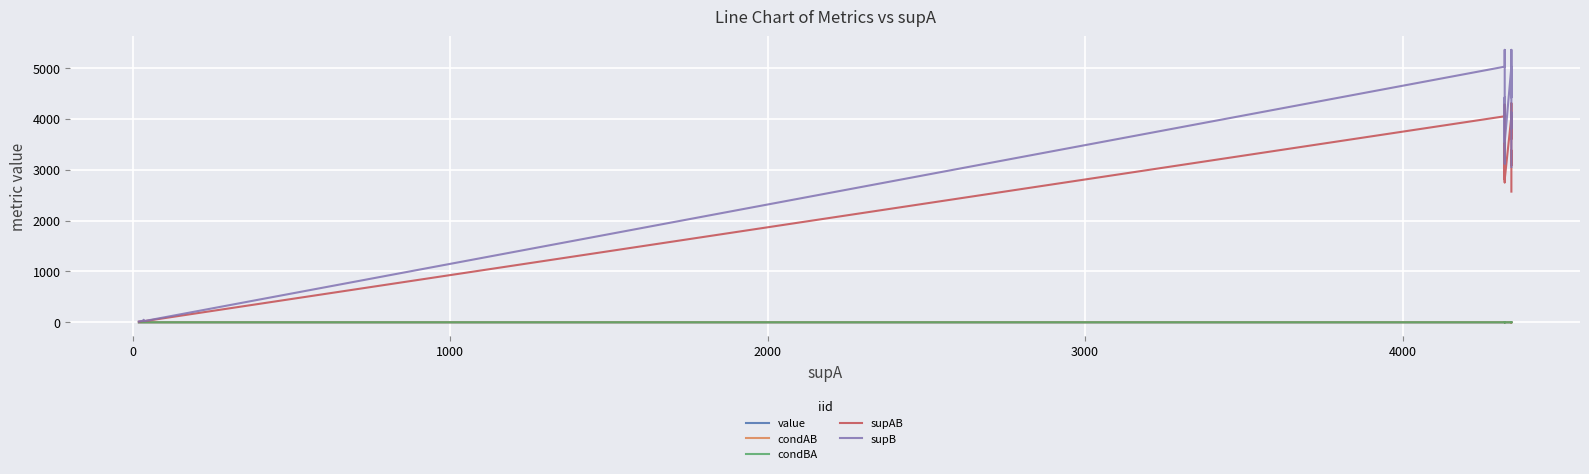

Is the value of condBA at 4000 greater than the value of supB at −1000?

No